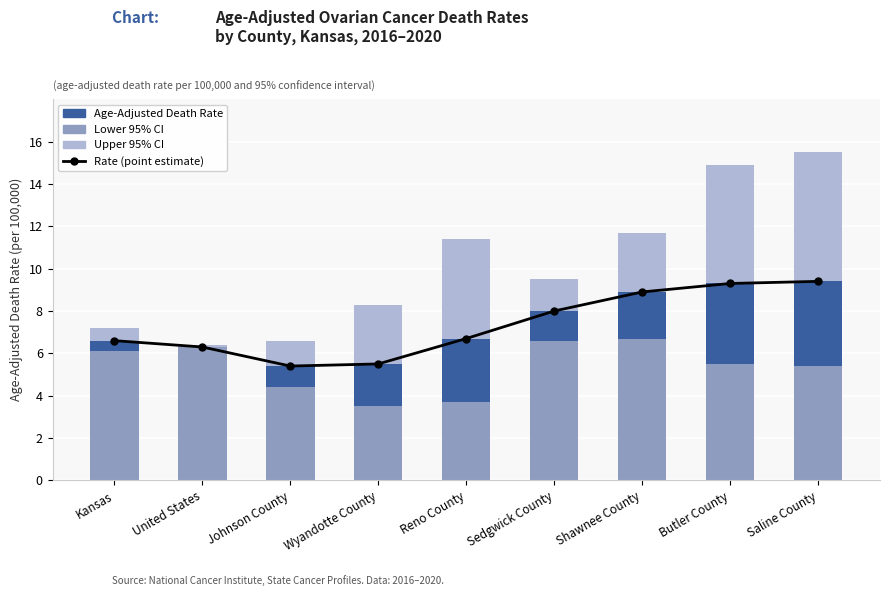

What is the sum of all Rate (point estimate) values?

66.1